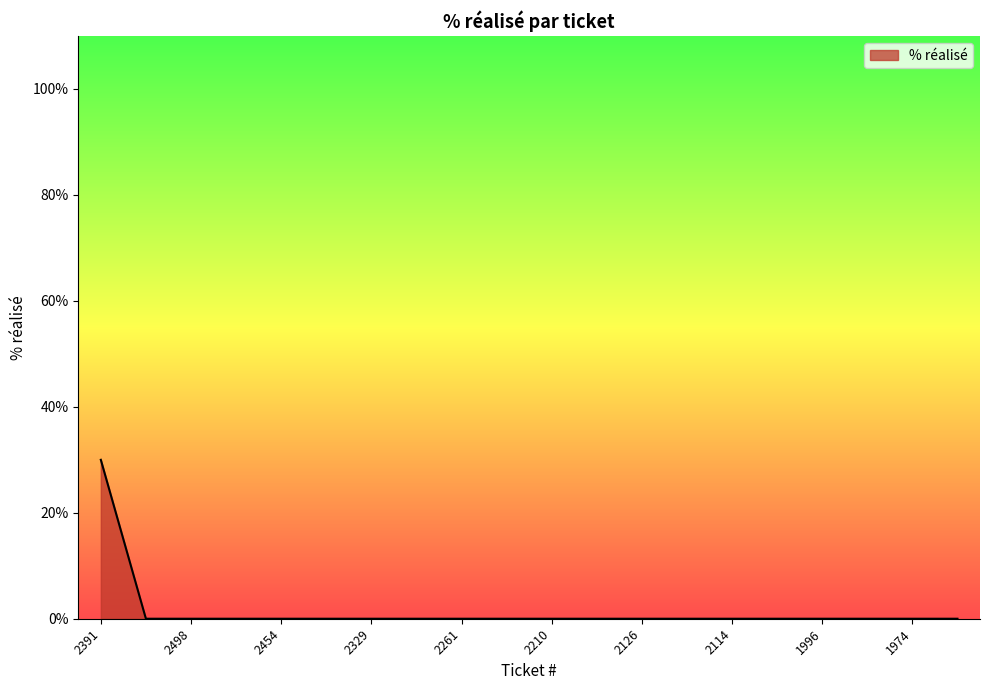

What is the maximum value shown in the chart?

30